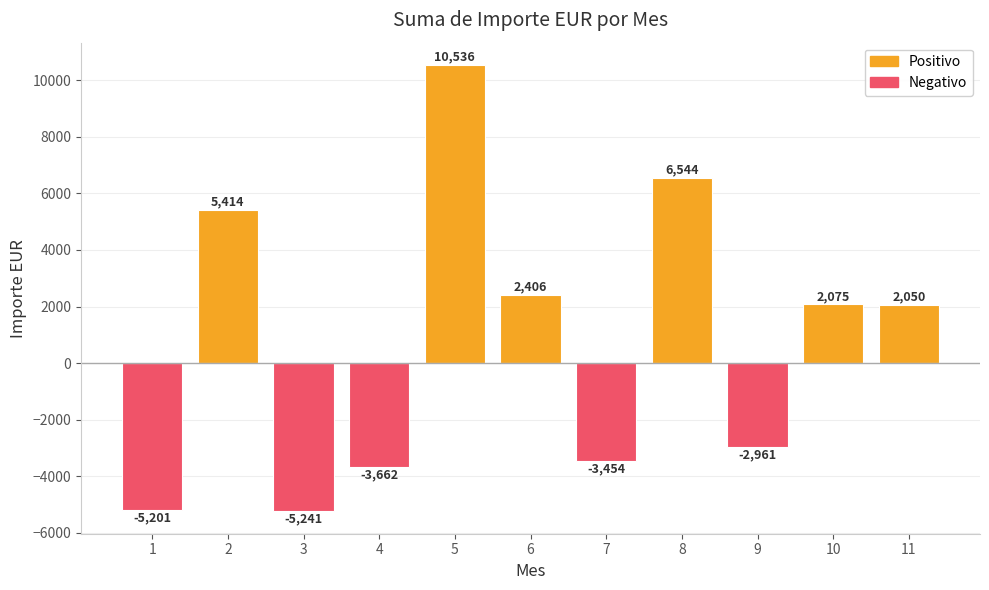

What is the sum of the values at 4 and 8?

2882.4